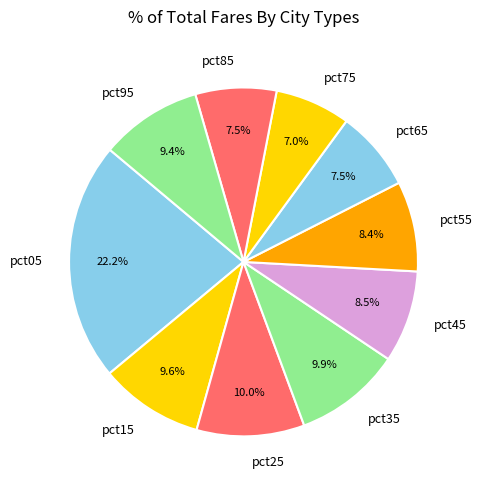

To the nearest percent, what portion does pct15 represent?

10%